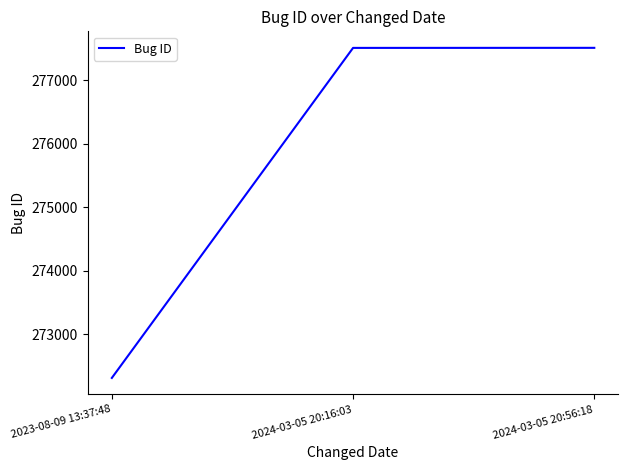

What is the approximate value at 2024-03-05 20:16:03?

277513